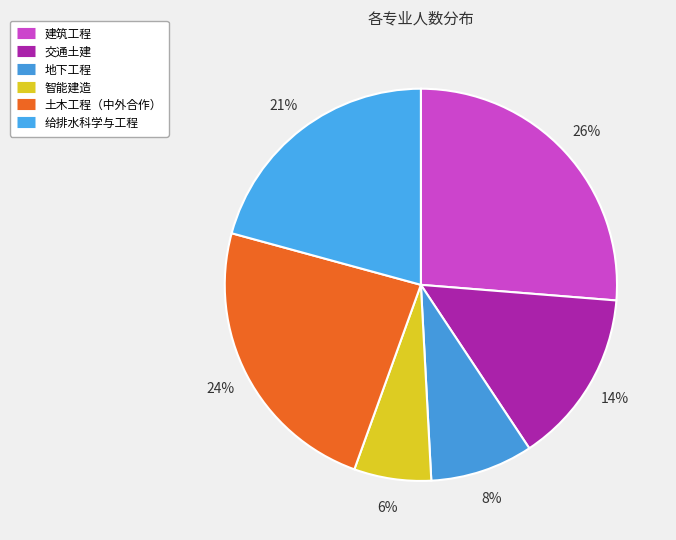

True or false: 给排水科学与工程 accounts for 21% of the total.

True